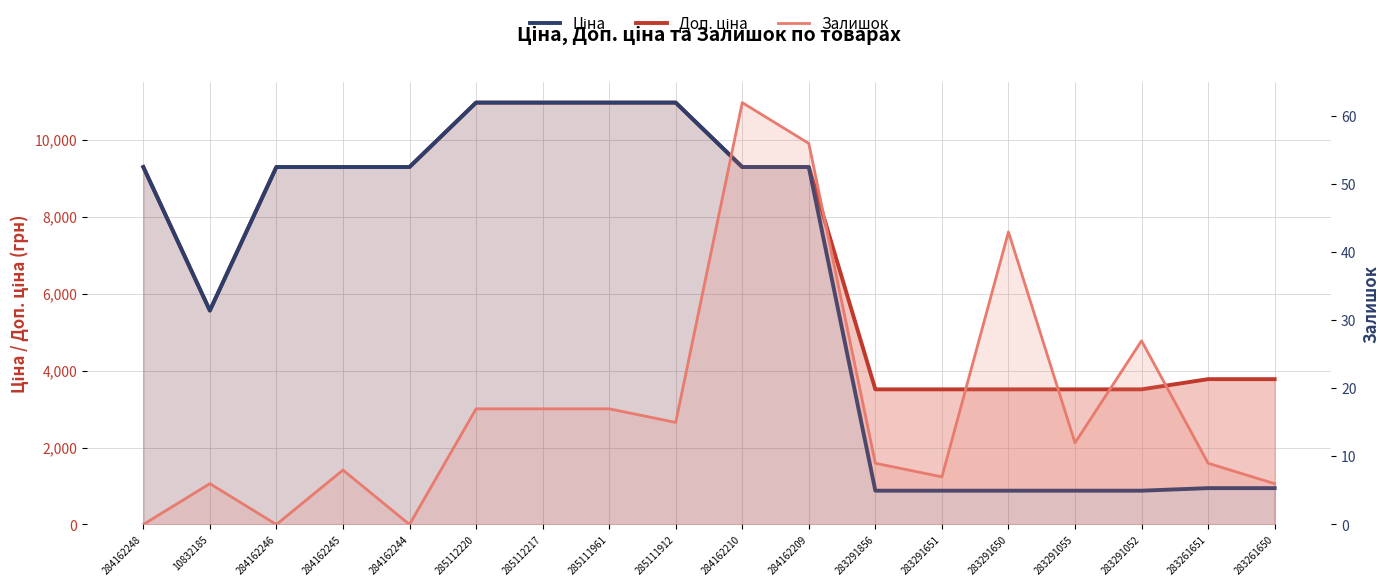

What is the label of the 5th point from the left?

284162244